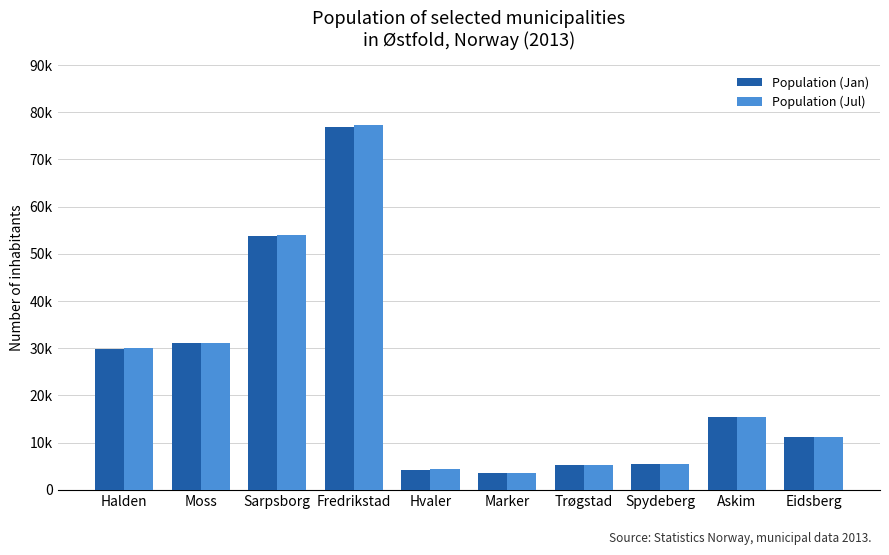

Where does the Population (Jan) series first go above 15315?

Halden